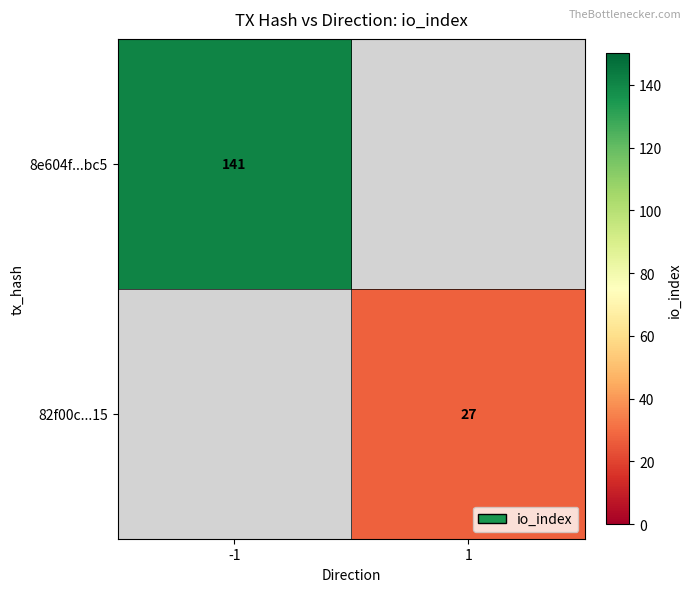

The 8e604f...bc5 series shows 74 at -1. True or false?

False